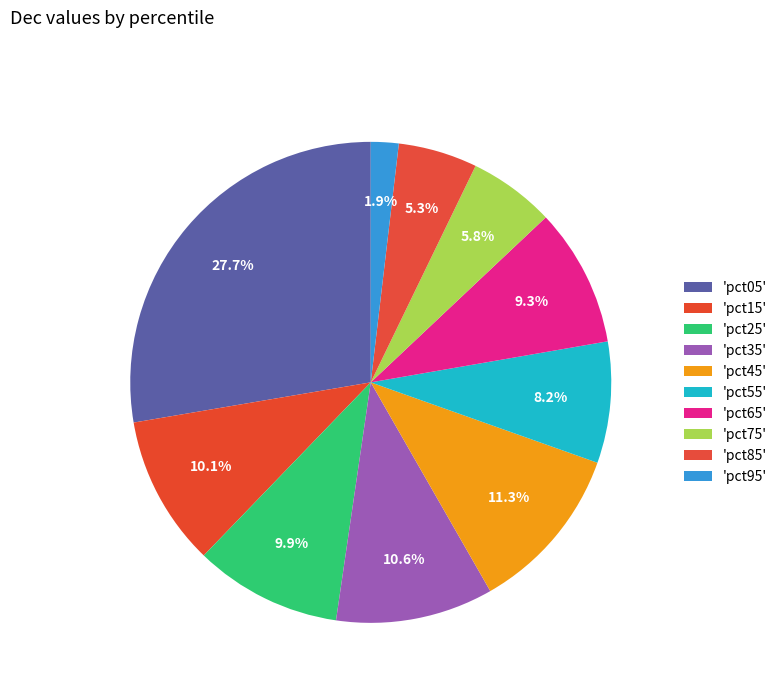

Which category has the biggest portion of the pie?

pct05